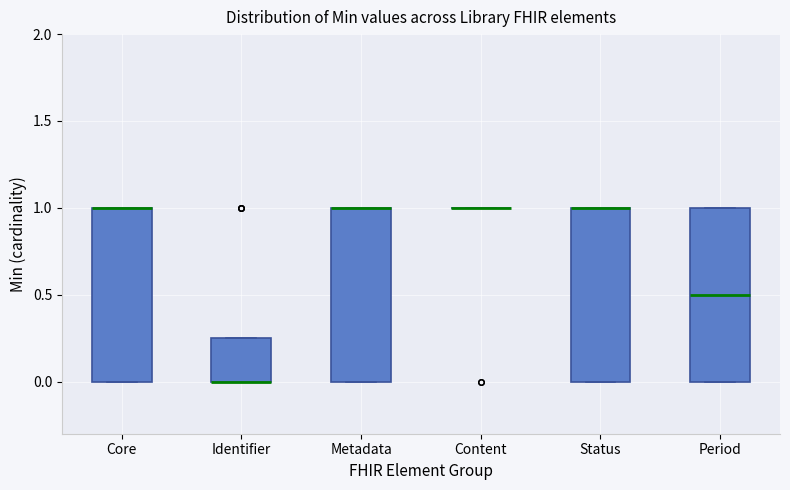

Reading left to right, read every box against the y-axis: the position of its median line, the range the box covers, and the ends of its whiskers. The values are not printed on the chart, so give them approximately, as read against the axis.

Core: median 1.00 (drawn on the box's upper edge), box 0.00 to 1.00, whiskers 0.00 to 1.00
Identifier: median 0.00 (drawn on the box's lower edge), box 0.00 to 0.25, whiskers 0.00 to 0.25
Metadata: median 1.00 (drawn on the box's upper edge), box 0.00 to 1.00, whiskers 0.00 to 1.00
Content: box collapsed to a line at 1.00, whiskers 1.00 to 1.00
Status: median 1.00 (drawn on the box's upper edge), box 0.00 to 1.00, whiskers 0.00 to 1.00
Period: median 0.50, box 0.00 to 1.00, whiskers 0.00 to 1.00